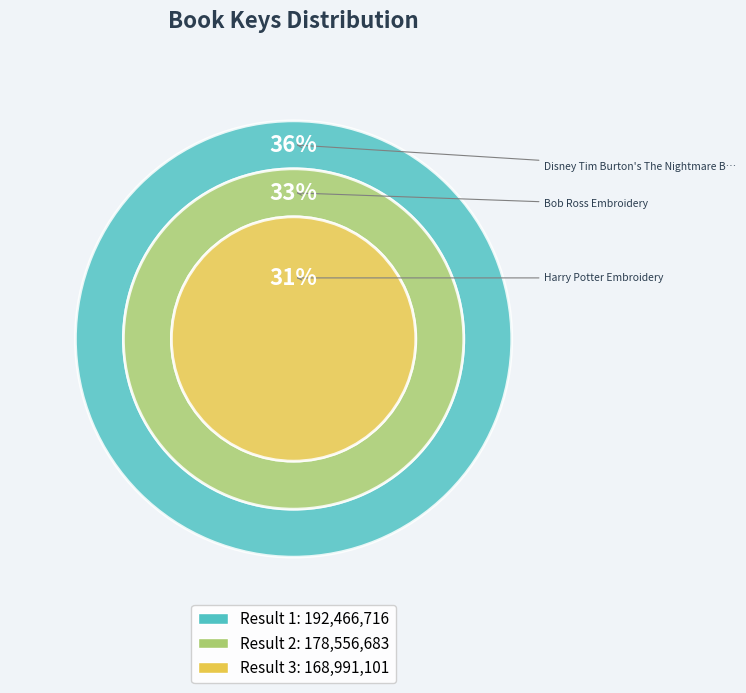

How many segments does this pie chart have?

3